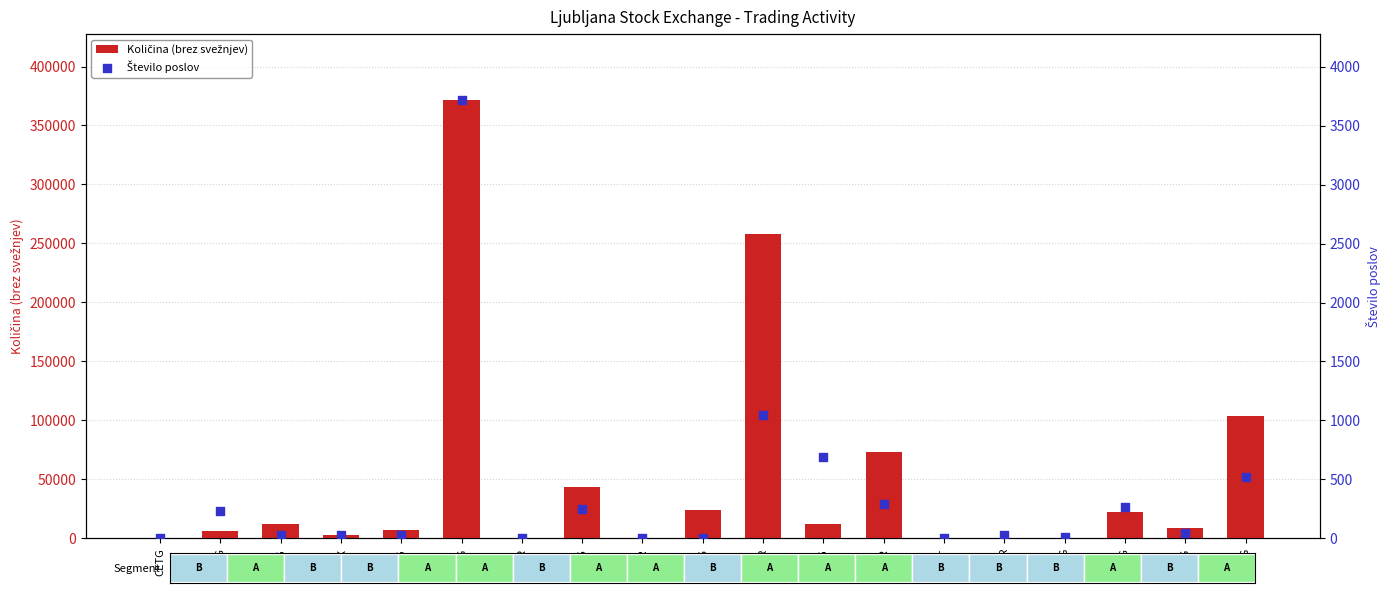

Which series has the largest Y range (max minus min)?

Količina (brez svežnjev)